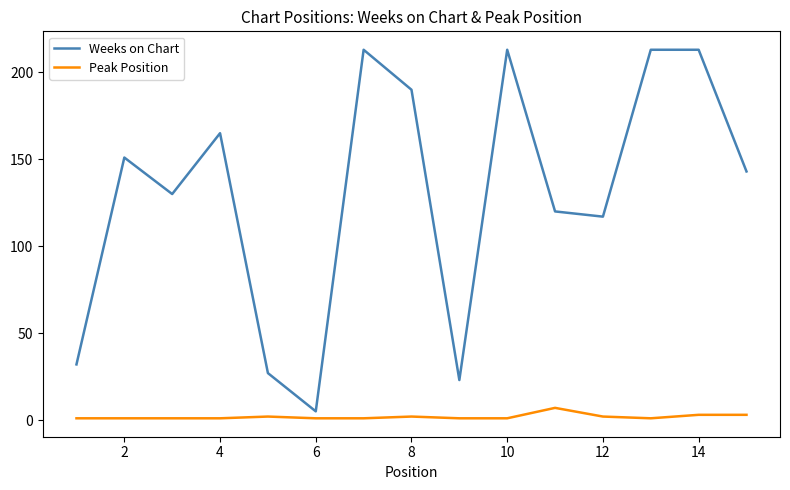

What is the maximum value for Peak Position?

7